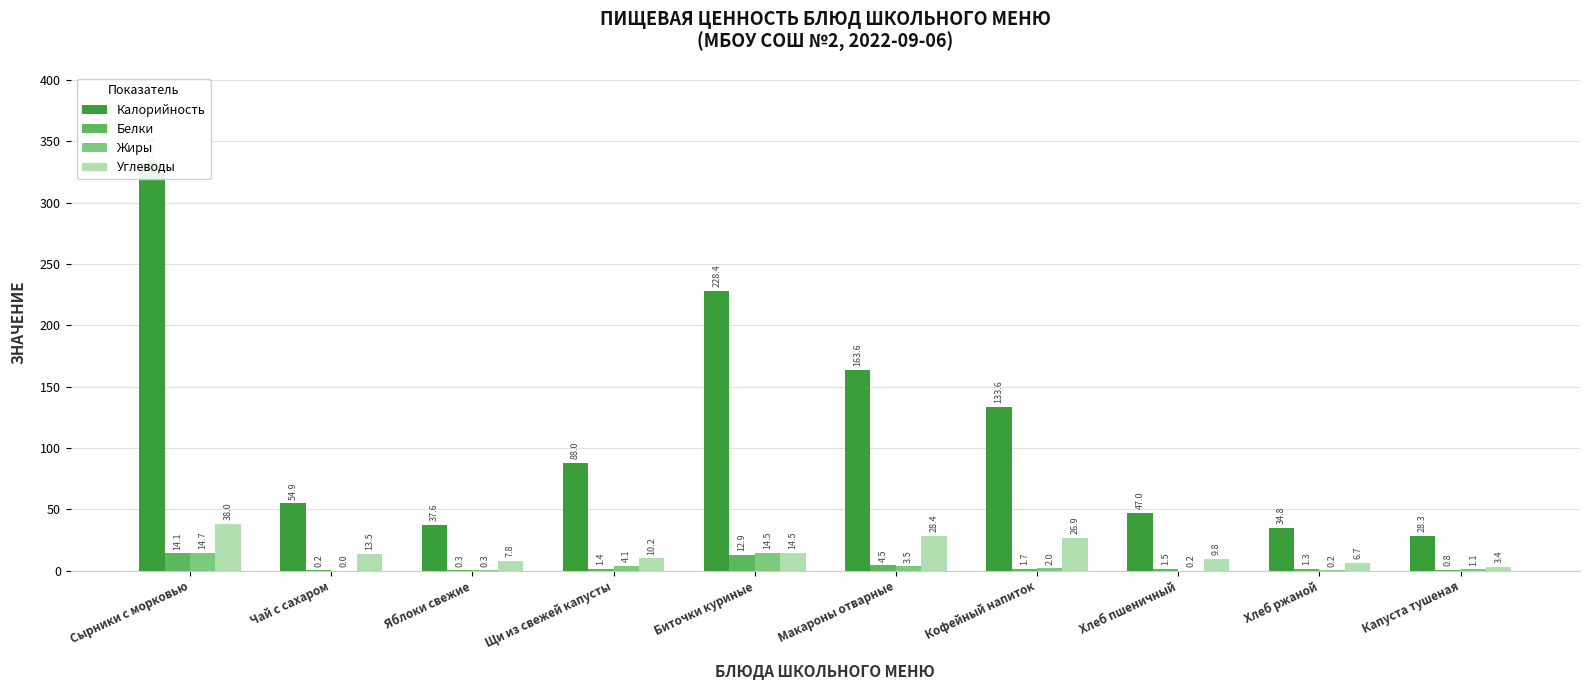

What is the average value of the Калорийность series?

114.9